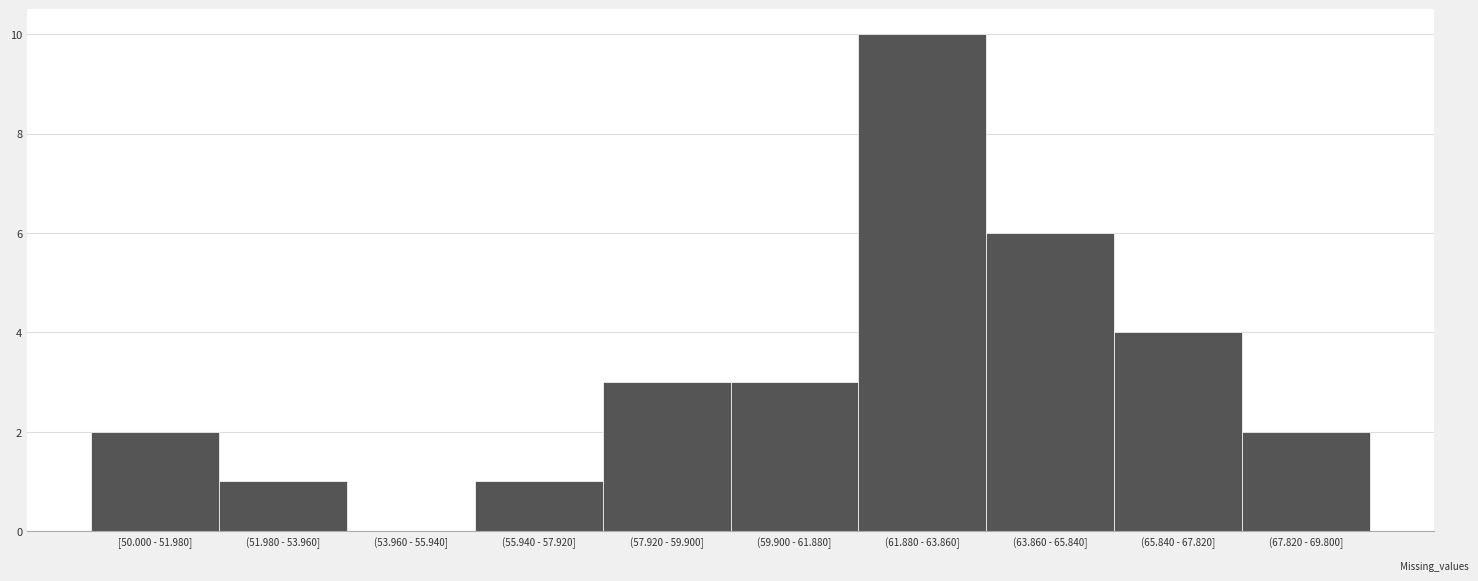

Reading right to left, transcribe all the data shown in this chart.

(67.820 - 69.800]=2	(65.840 - 67.820]=4	(63.860 - 65.840]=6	(61.880 - 63.860]=10	(59.900 - 61.880]=3	(57.920 - 59.900]=3	(55.940 - 57.920]=1	(53.960 - 55.940]=0	(51.980 - 53.960]=1	[50.000 - 51.980]=2